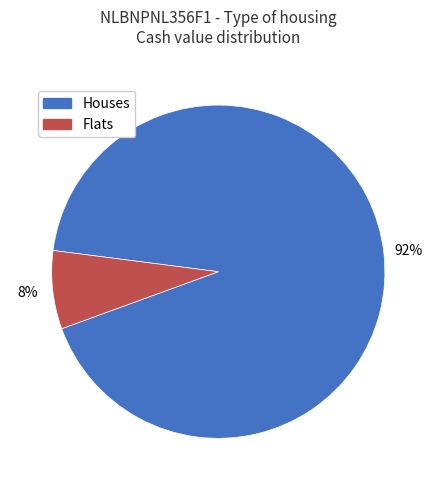

How many segments does this pie chart have?

2